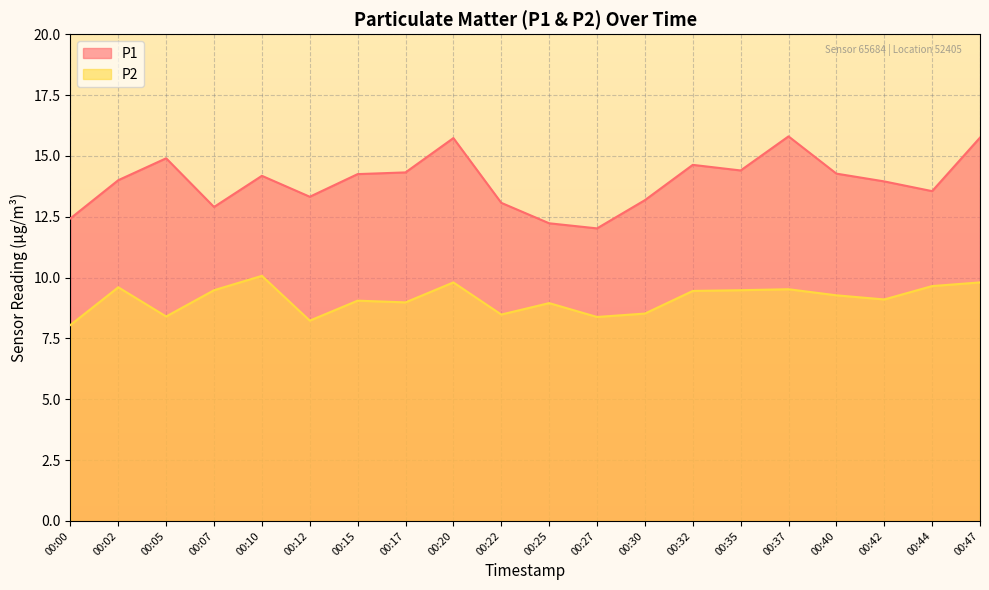

What value does the P1 series have at 00:35?

14.4